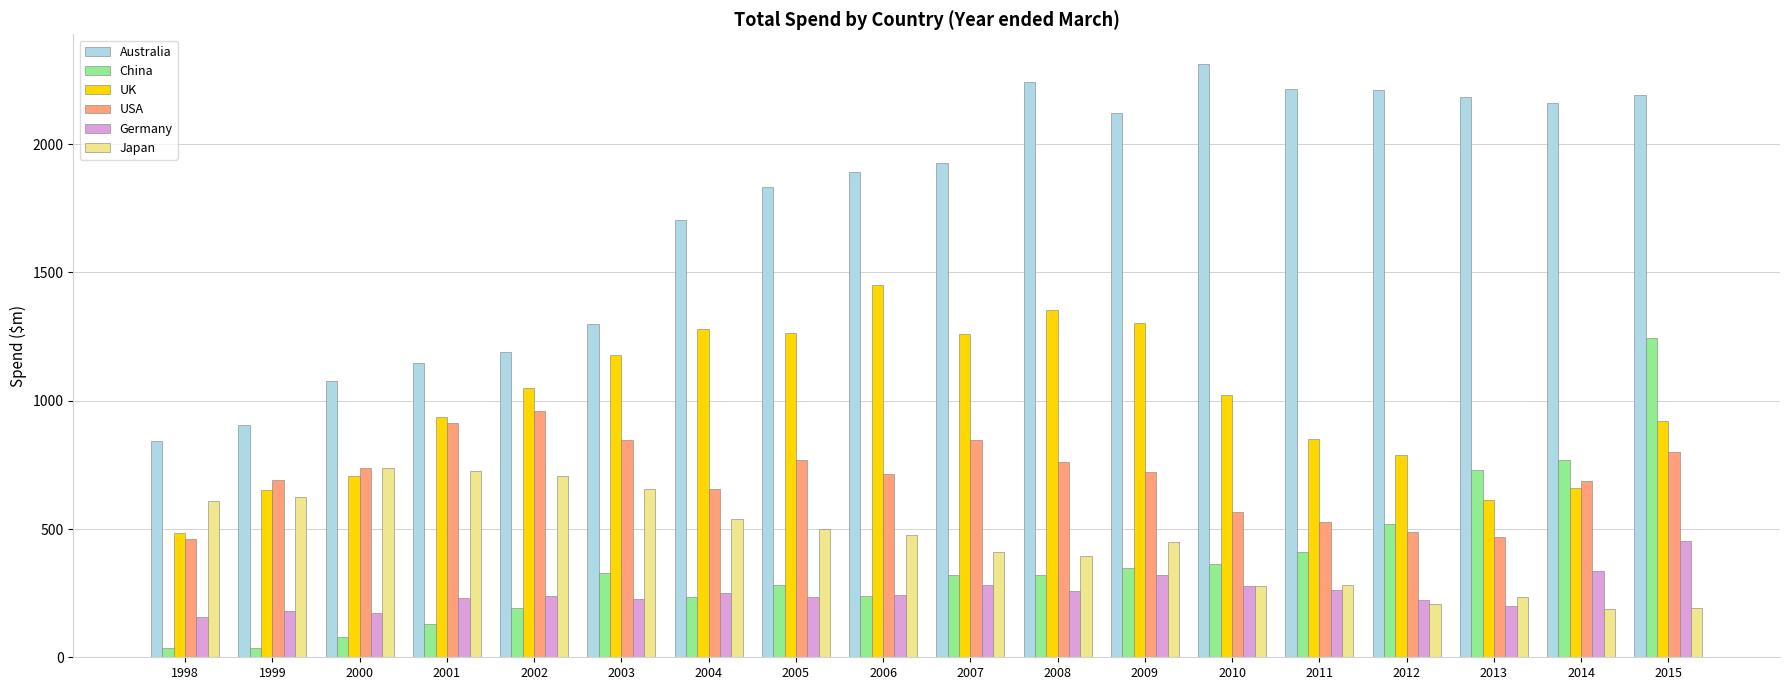

What is the total value across all series at 2006?

5018.4